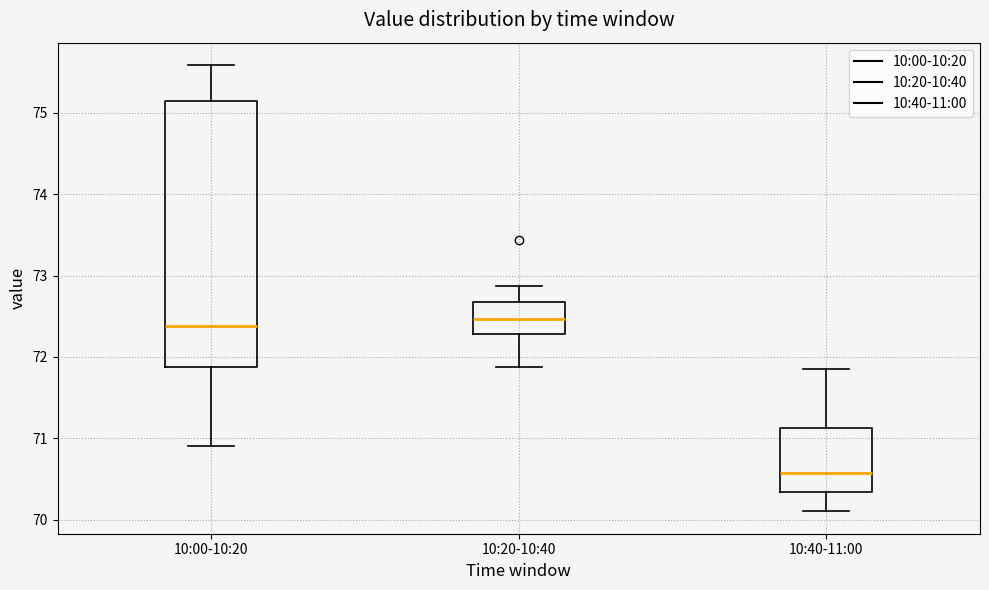

Which box has the lowest median line?

10:40-11:00